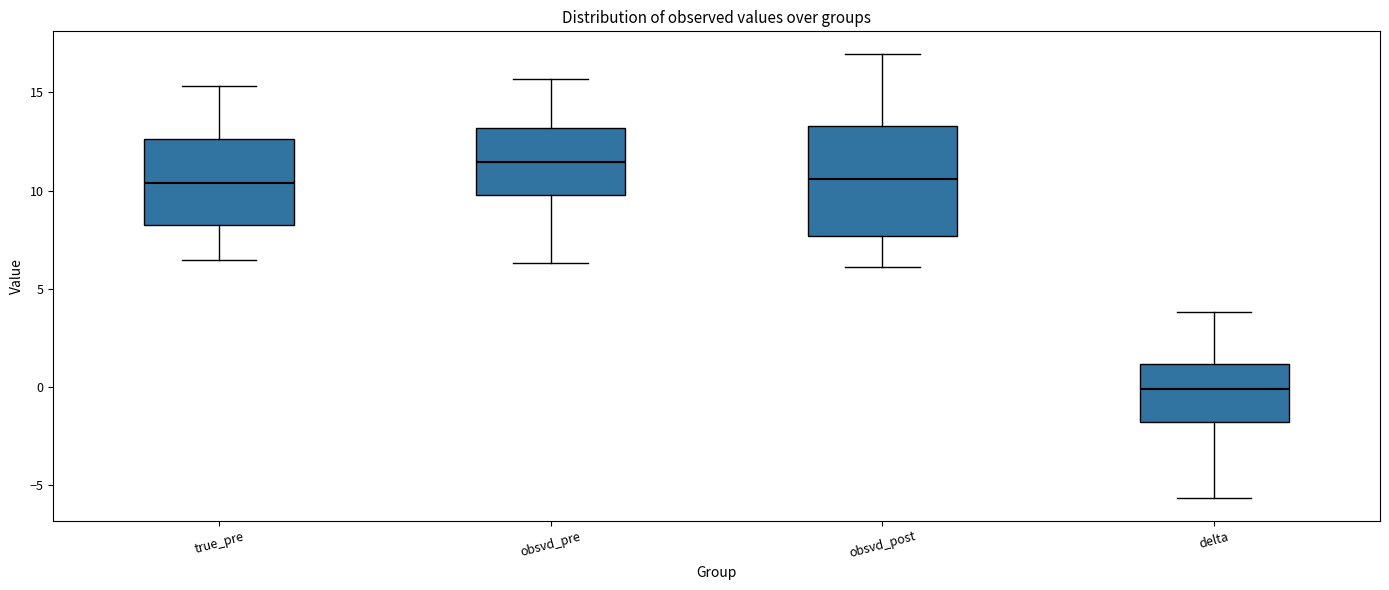

Reading left to right, read every box against the y-axis: the position of its median line, the range the box covers, and the ends of its whiskers. The values are not printed on the chart, so give them approximately, as read against the axis.

true_pre: median 10.5, box 8.5 to 12.5, whiskers 6.5 to 15.5
obsvd_pre: median 11.5, box 10.0 to 13.0, whiskers 6.5 to 15.5
obsvd_post: median 10.5, box 7.5 to 13.5, whiskers 6.0 to 17.0
delta: median 0.0, box -2.0 to 1.0, whiskers -5.5 to 4.0